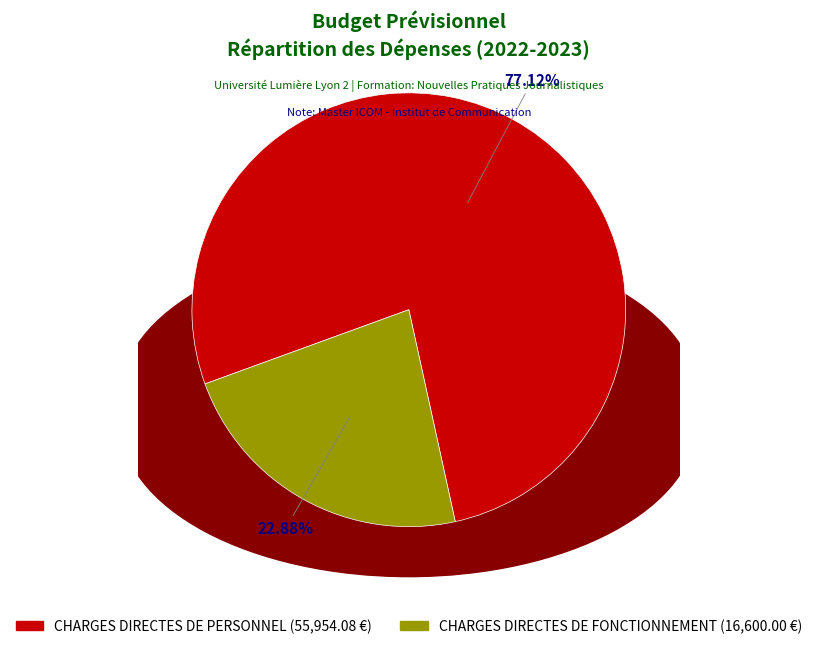

What percentage is the CHARGES DIRECTES DE PERSONNEL slice, to the nearest percent?

77%